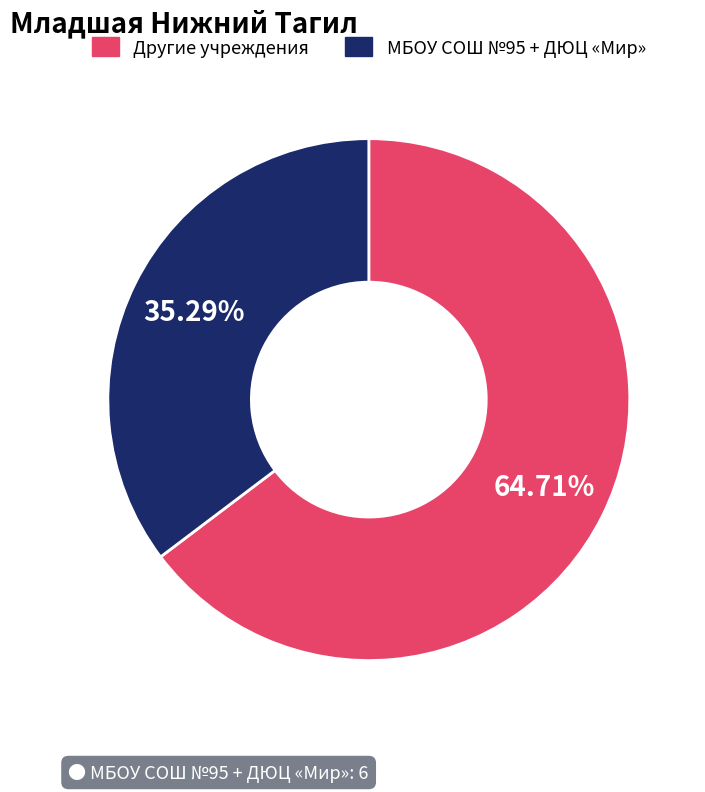

Does any single category account for the majority?

Yes